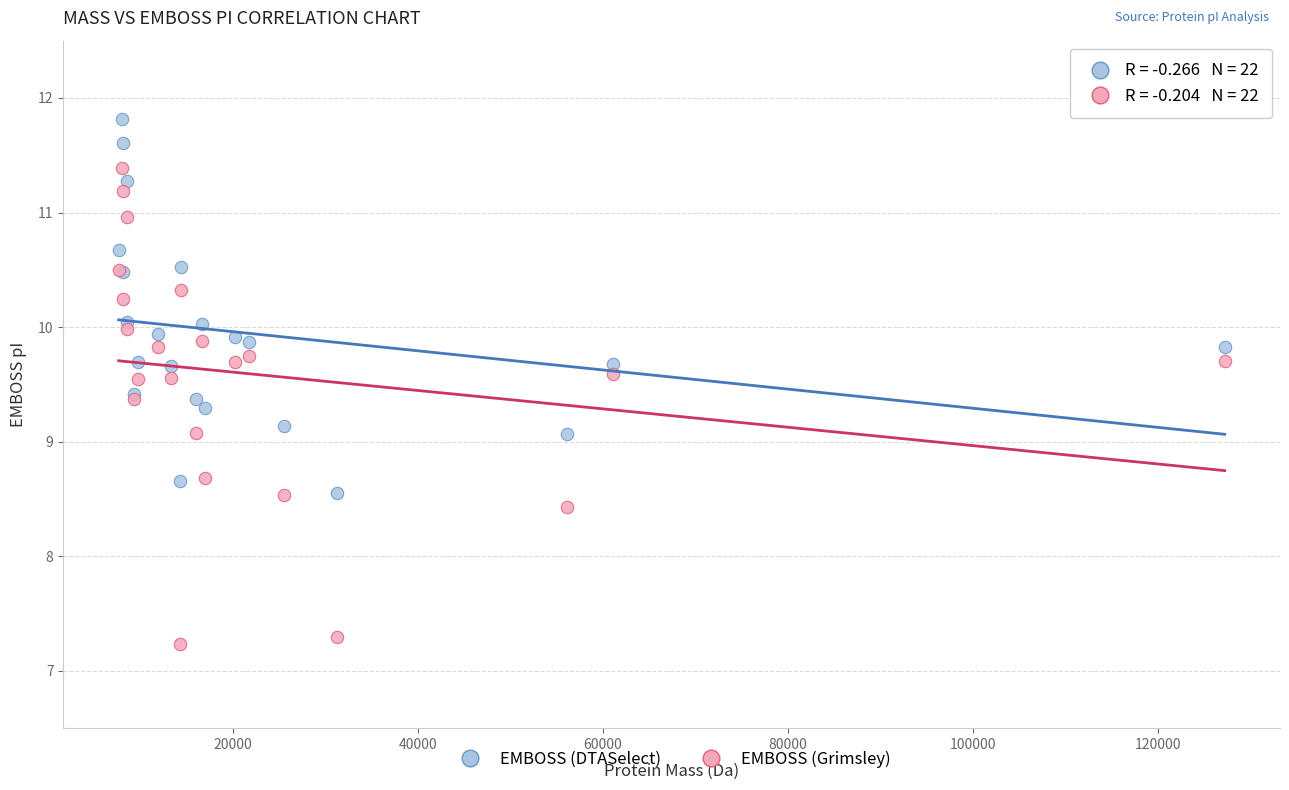

What is the X range (max minus min) for the scatter plot?

119456.5